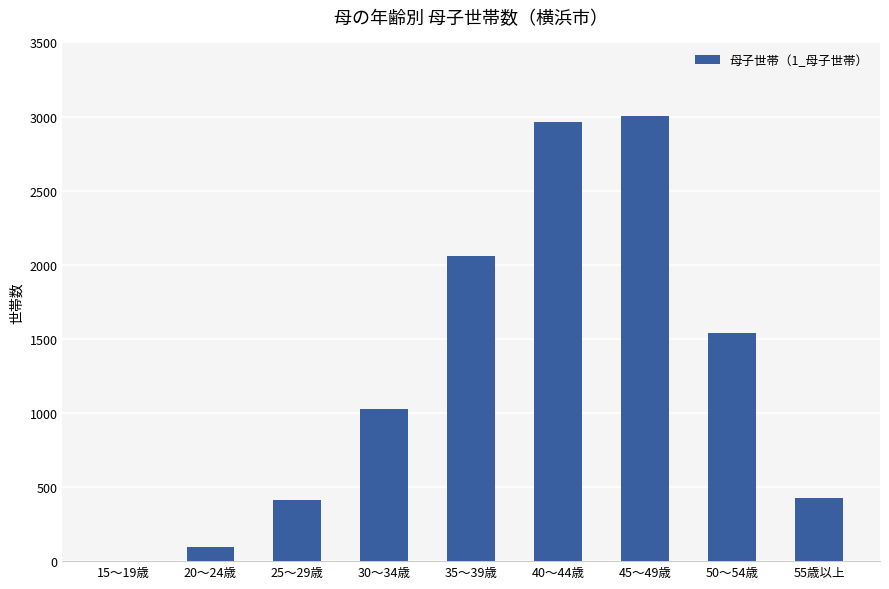

What is the greatest value displayed?

3003